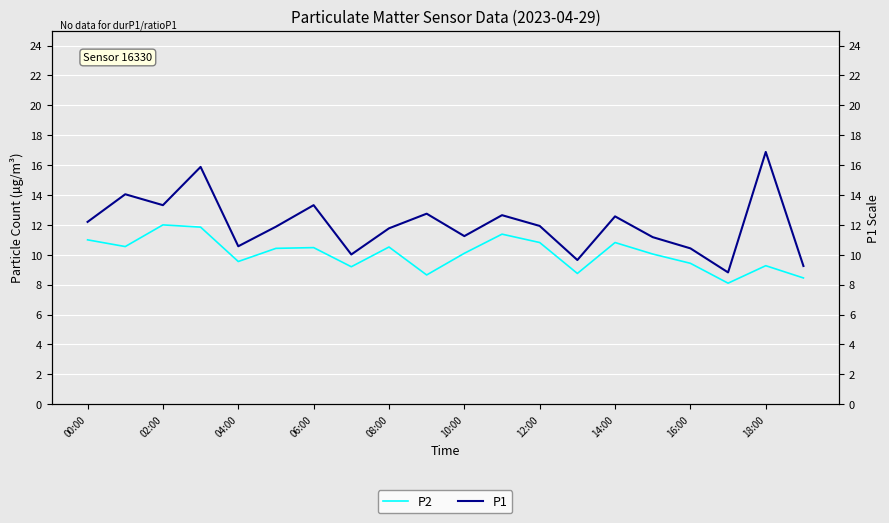

What is the sum of all P2 values?

201.4